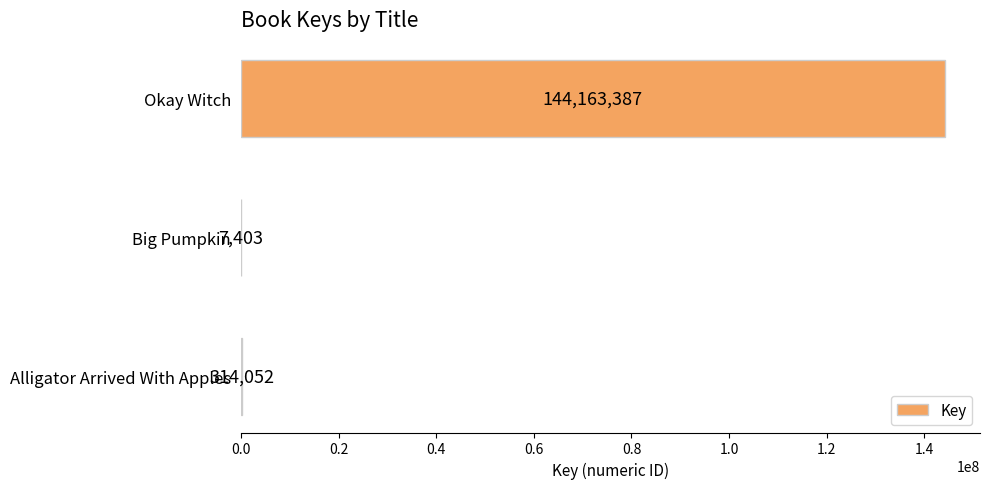

Which label corresponds to the largest value in the chart?

Okay Witch